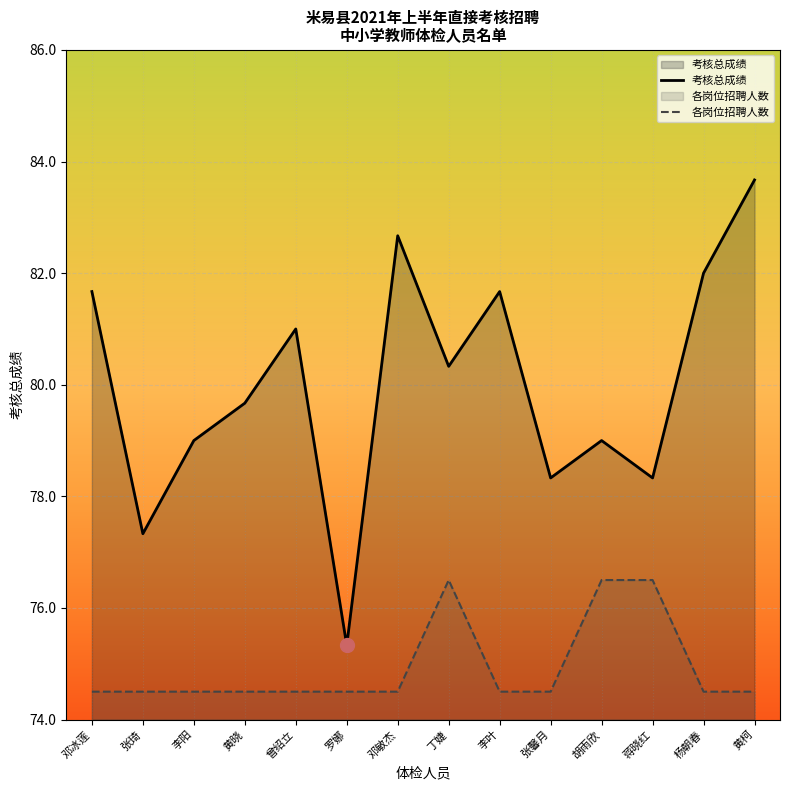

The 考核总成绩 series shows 77.3 at 张琦. True or false?

True